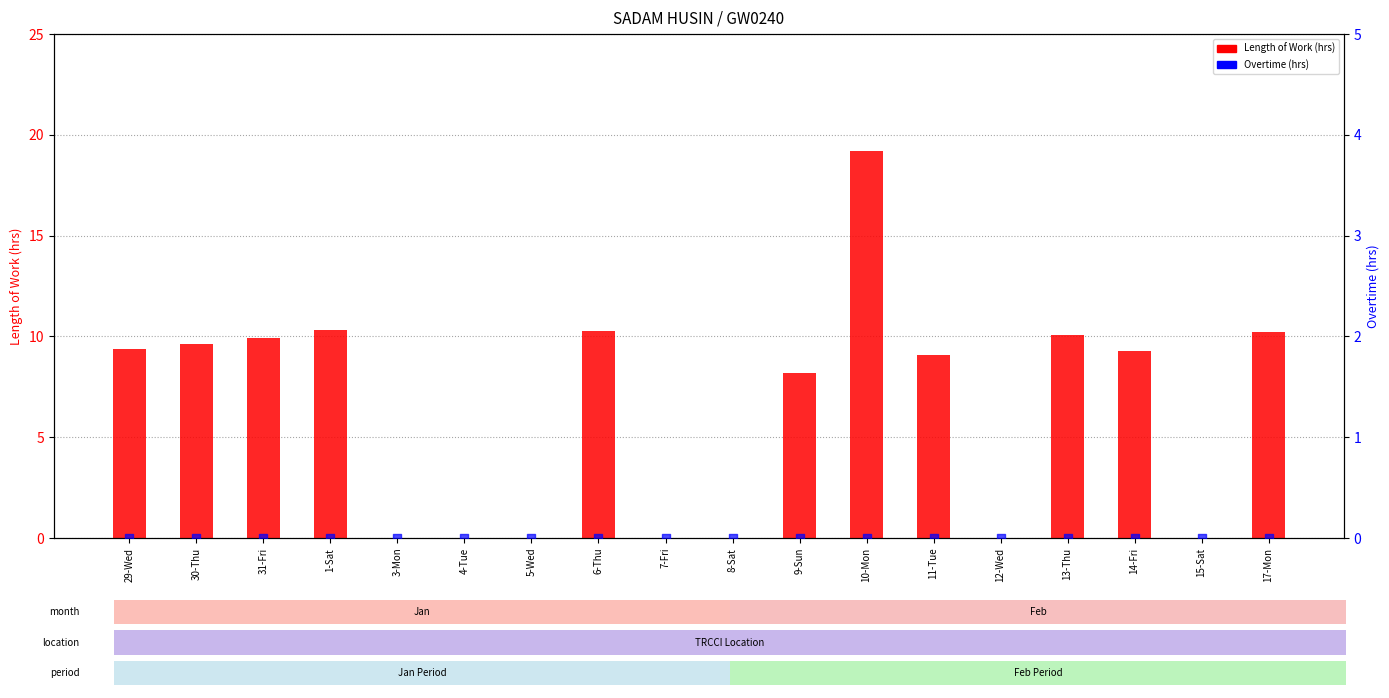

What is the total value across all series at 17-Mon?

10.2